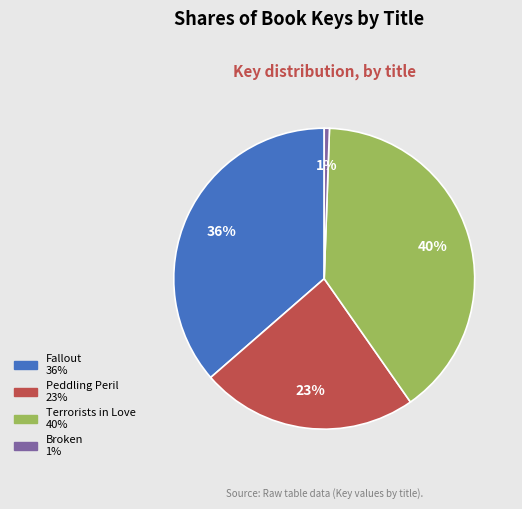

To the nearest percent, what is the average slice percentage?

25%